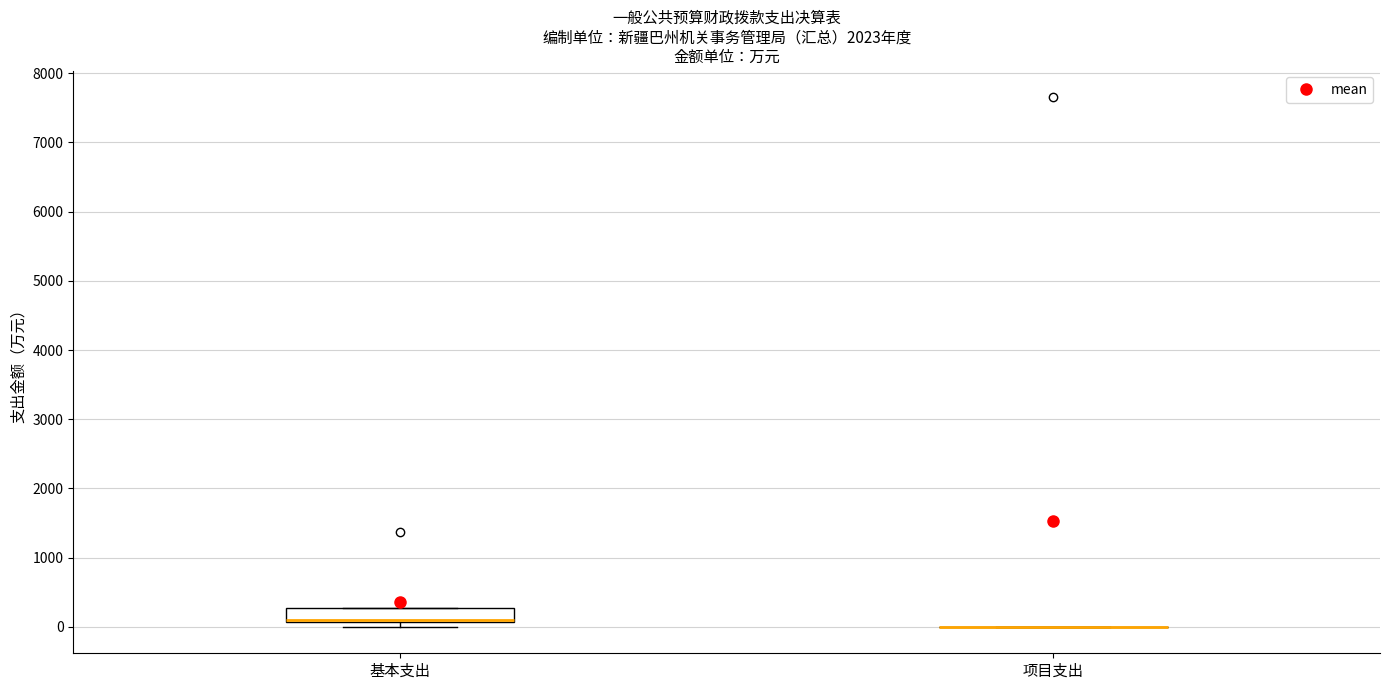

Reading left to right, transcribe this box plot: for each box, give where its median line is, the range the box spans, and where its two whiskers end, as read against the y-axis. The values are not printed on the chart, so give them approximately, as read against the axis.

基本支出: median 100 (just above the box's lower edge), box 100 to 300, whiskers 0 to 300
项目支出: box collapsed to a line at 0, whiskers 0 to 0